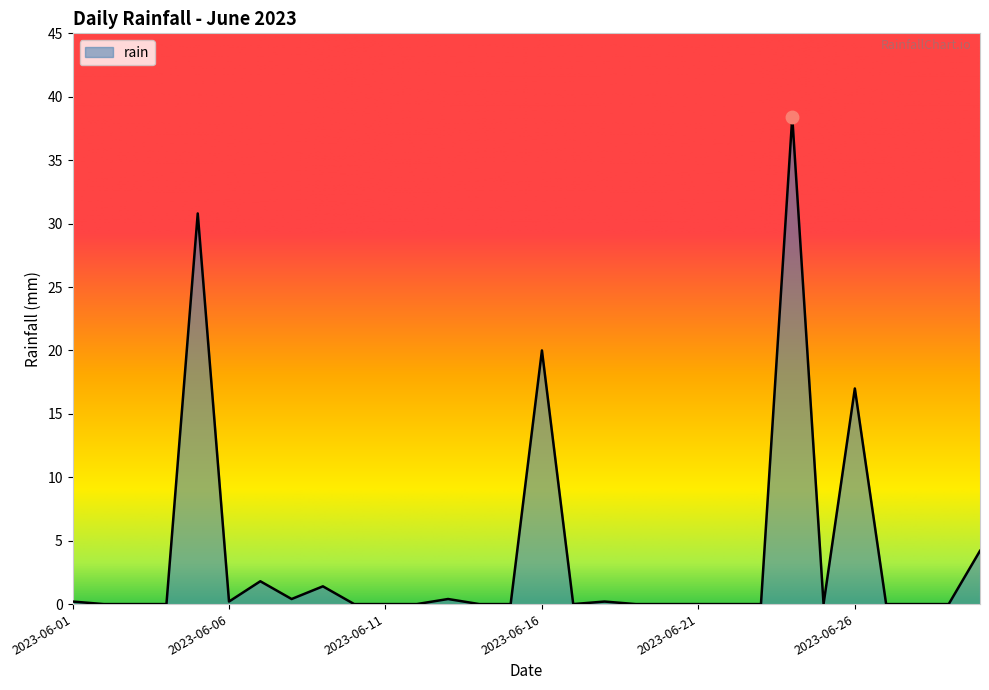

What is the greatest value displayed?

38.4